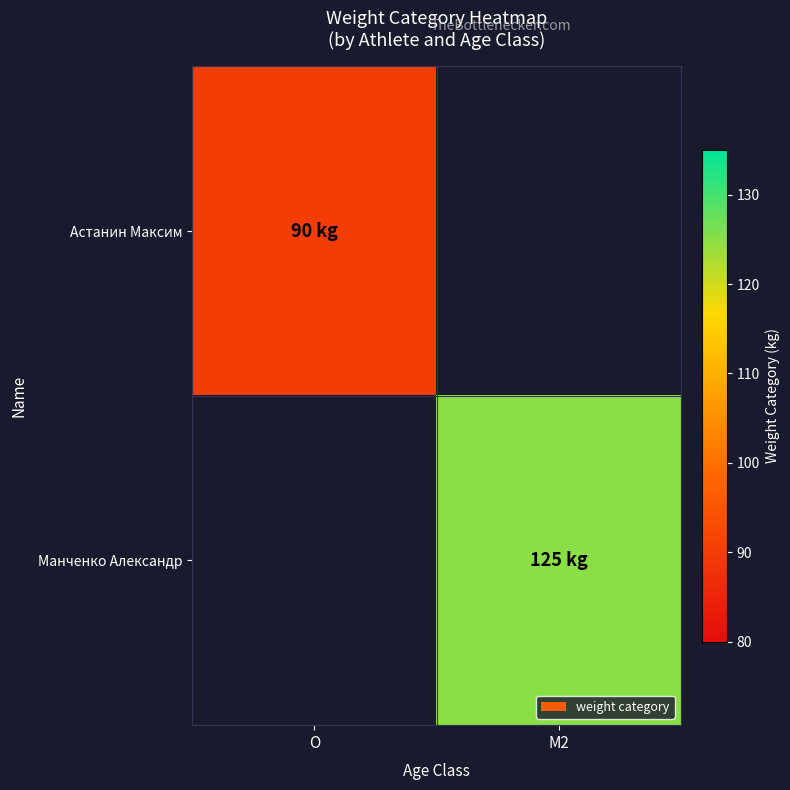

What is the minimum value shown in the chart?

90.0